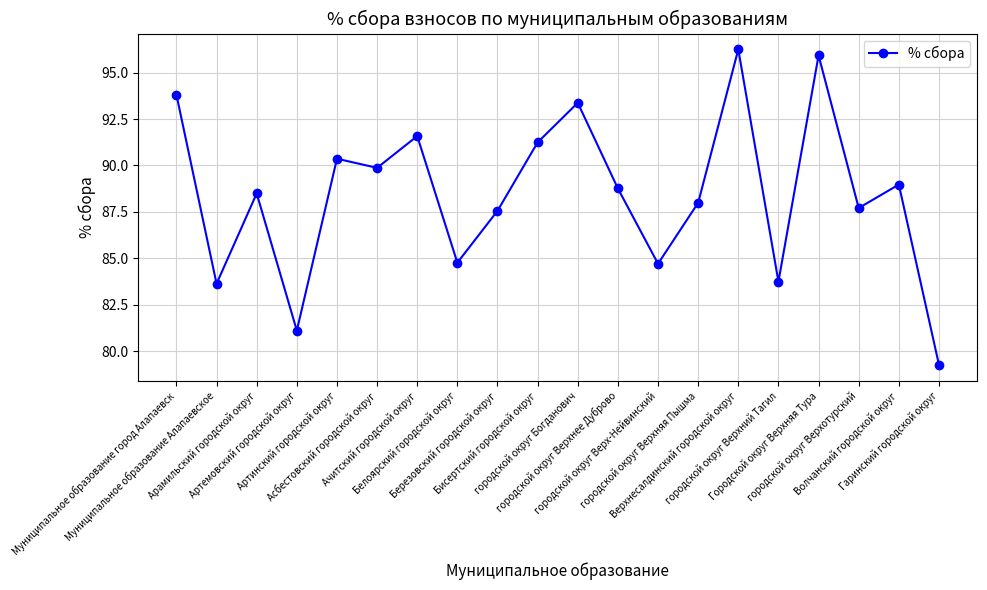

At which category does the data reach its first local peak?

Арамильский городской округ